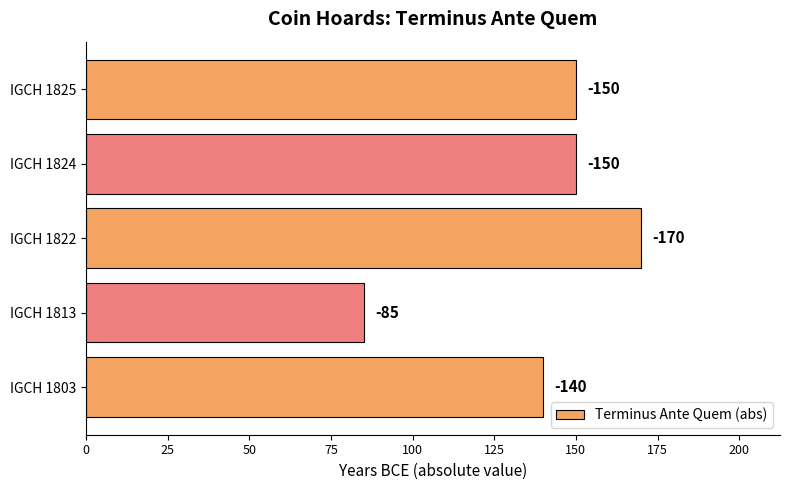

Does the chart contain any negative values?

No